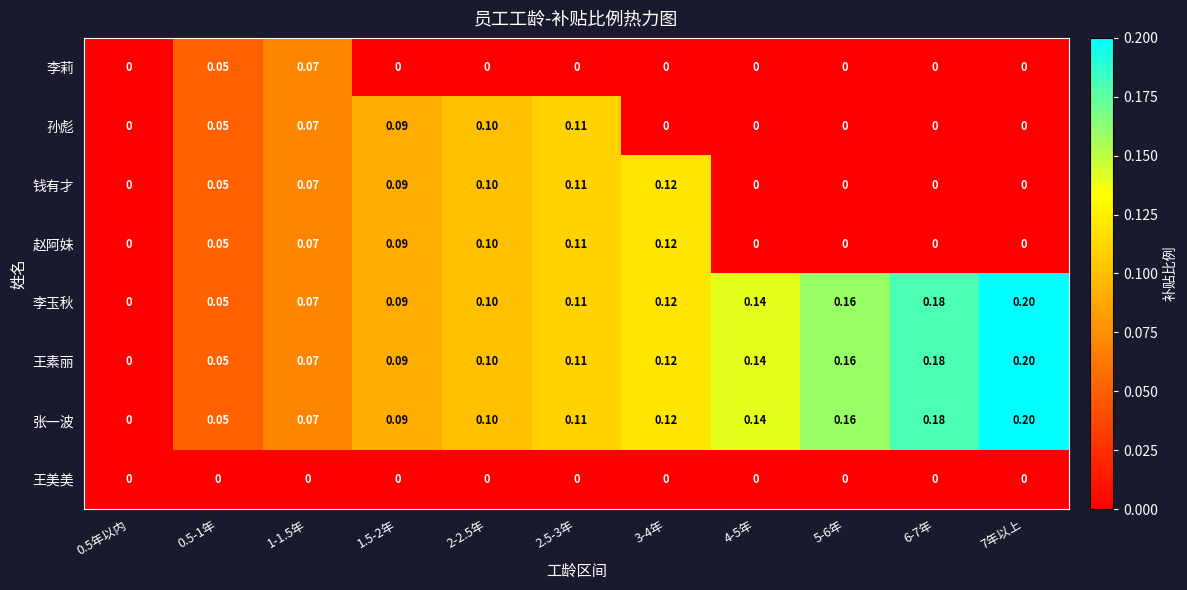

Count the number of data series in this chart.

8